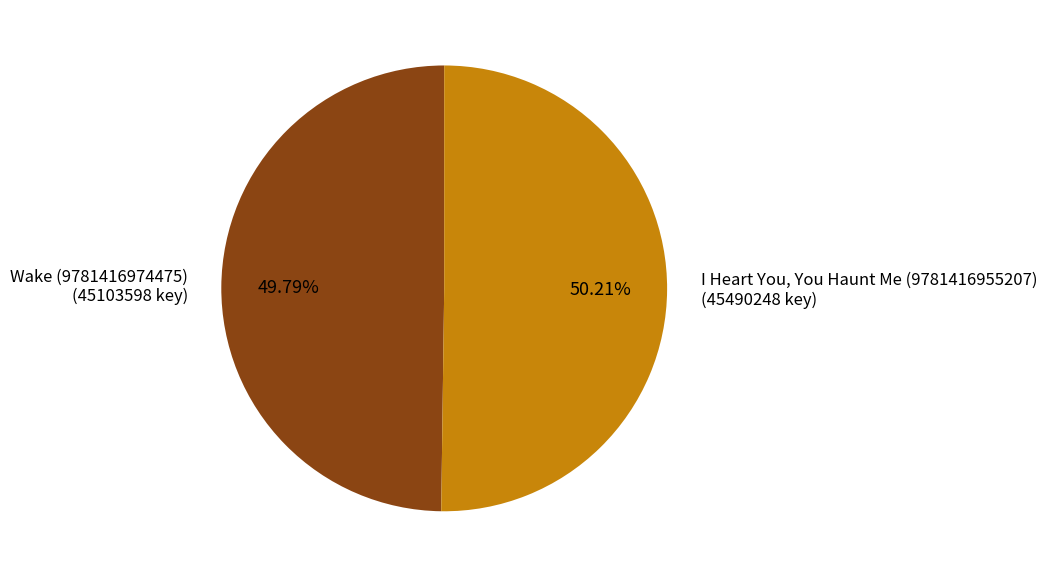

Do I Heart You, You Haunt Me (9781416955207) (45490248 key) and Wake (9781416974475) (45103598 key) together represent more than half of the pie?

Yes